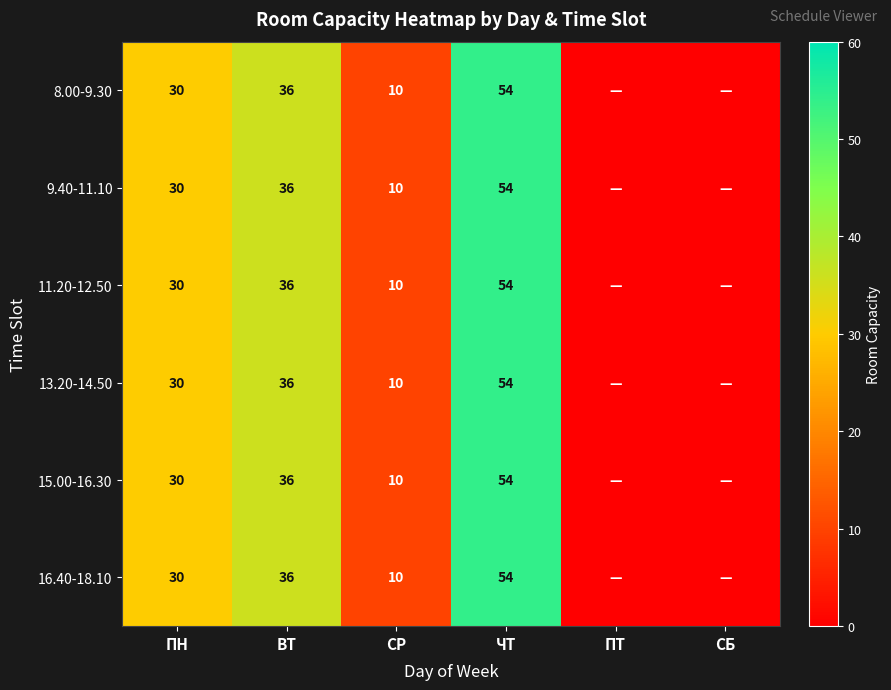

At which category is the sum across all series the highest?

ЧТ